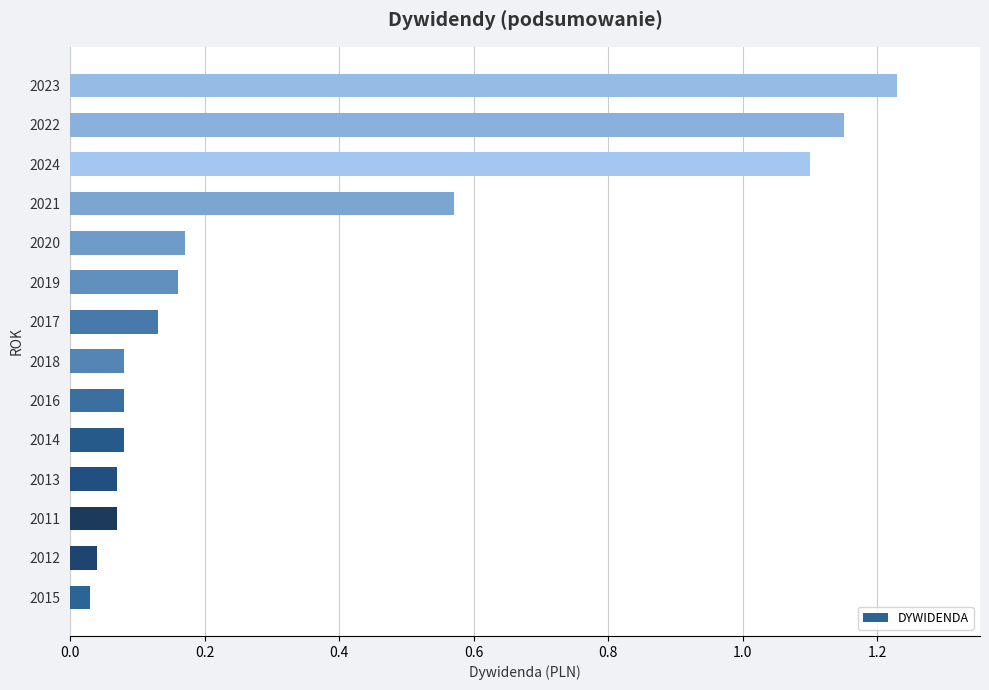

What is the sum of all values?

5.0